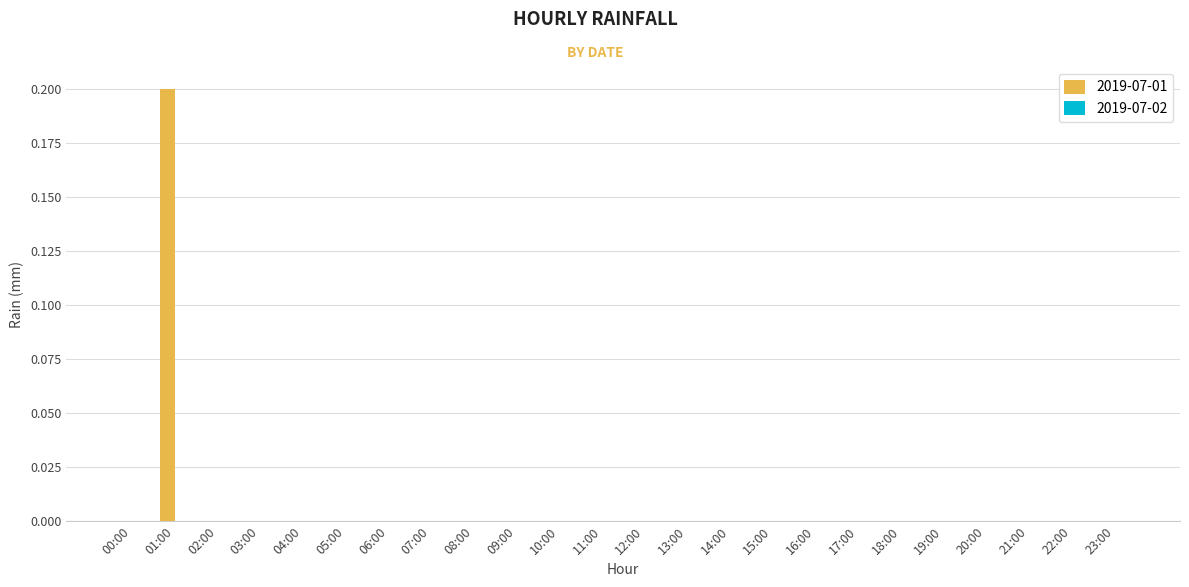

At which category does the chart reach its peak across all series?

01:00